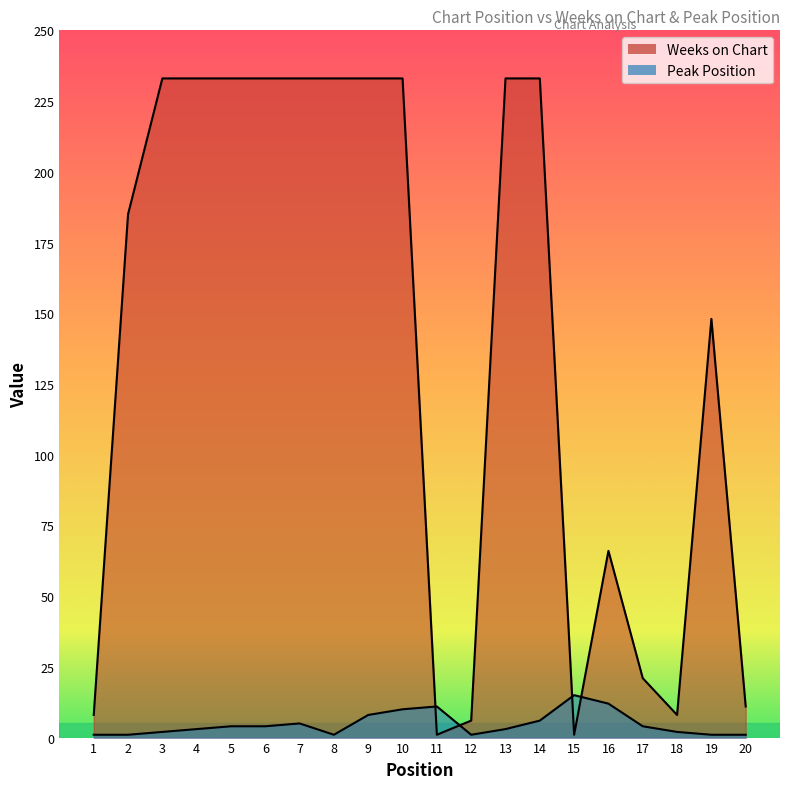

Is the value of Weeks on Chart at 14 greater than the value of Peak Position at 17?

Yes